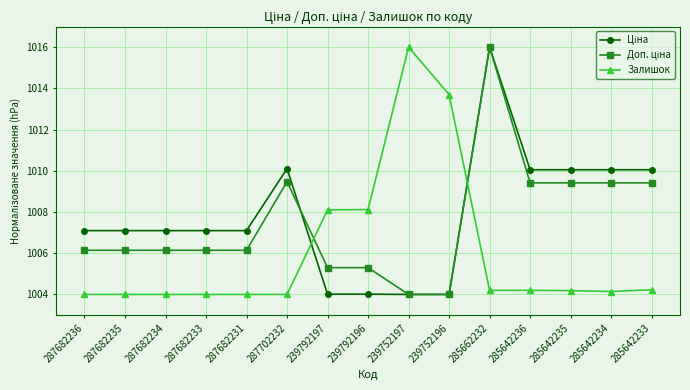

At how many categories does at least one series exceed 1012?

3